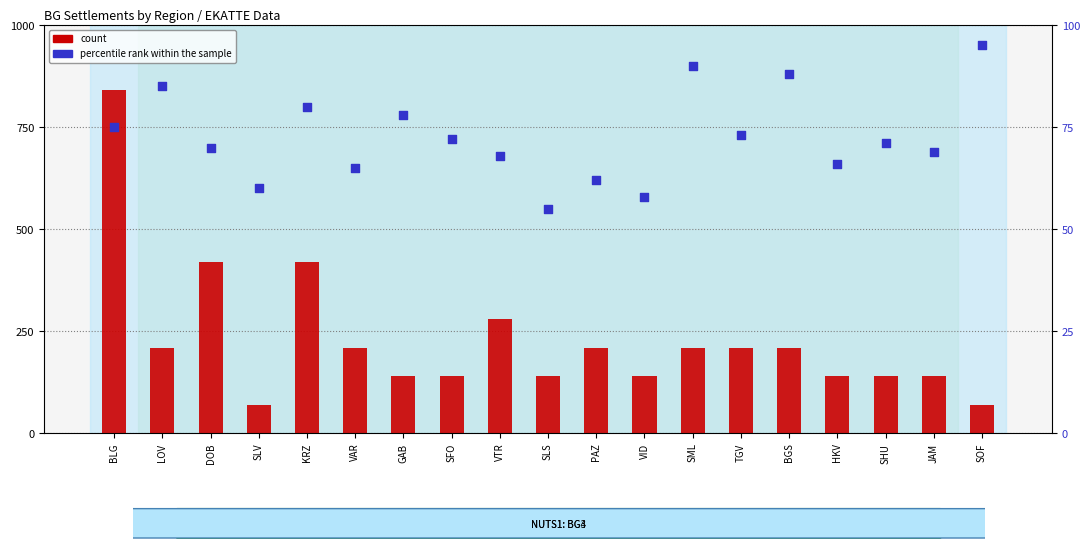

Which series contains the highest Y value?

count